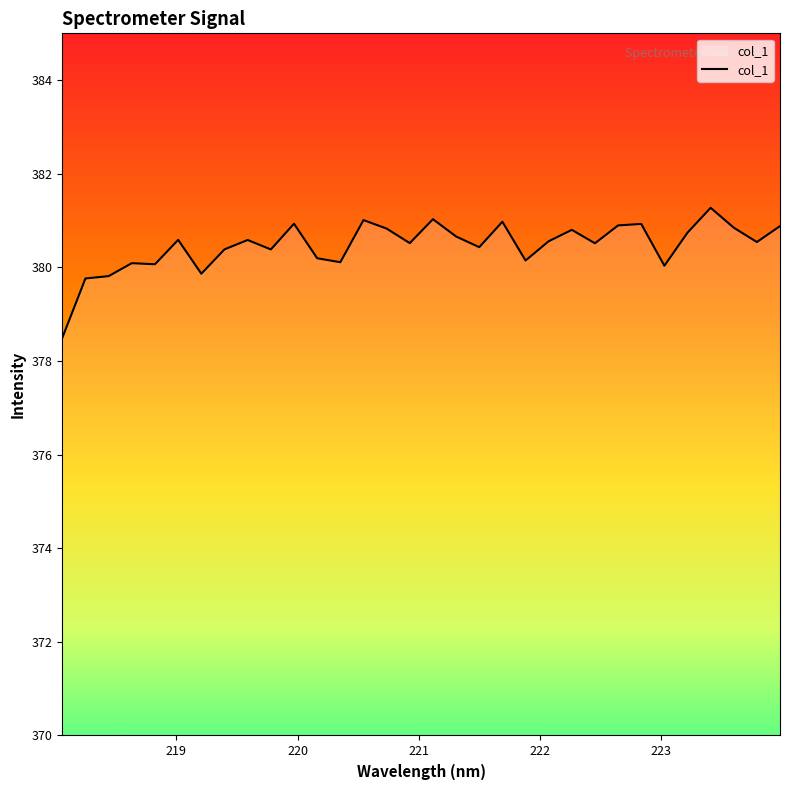

What is the difference between the maximum and minimum values?

2.8